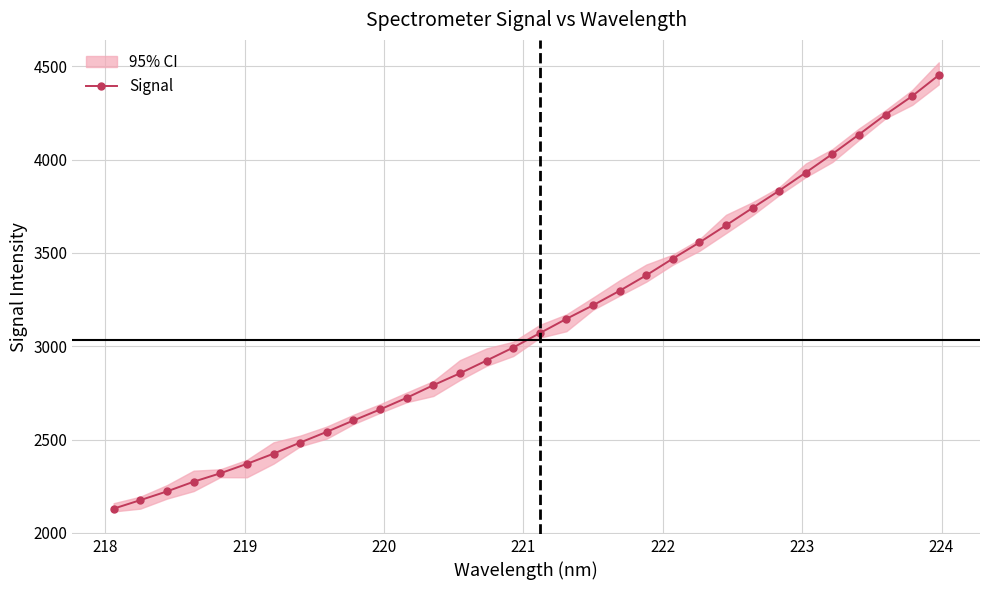

What is the sum of all values?

99983.7